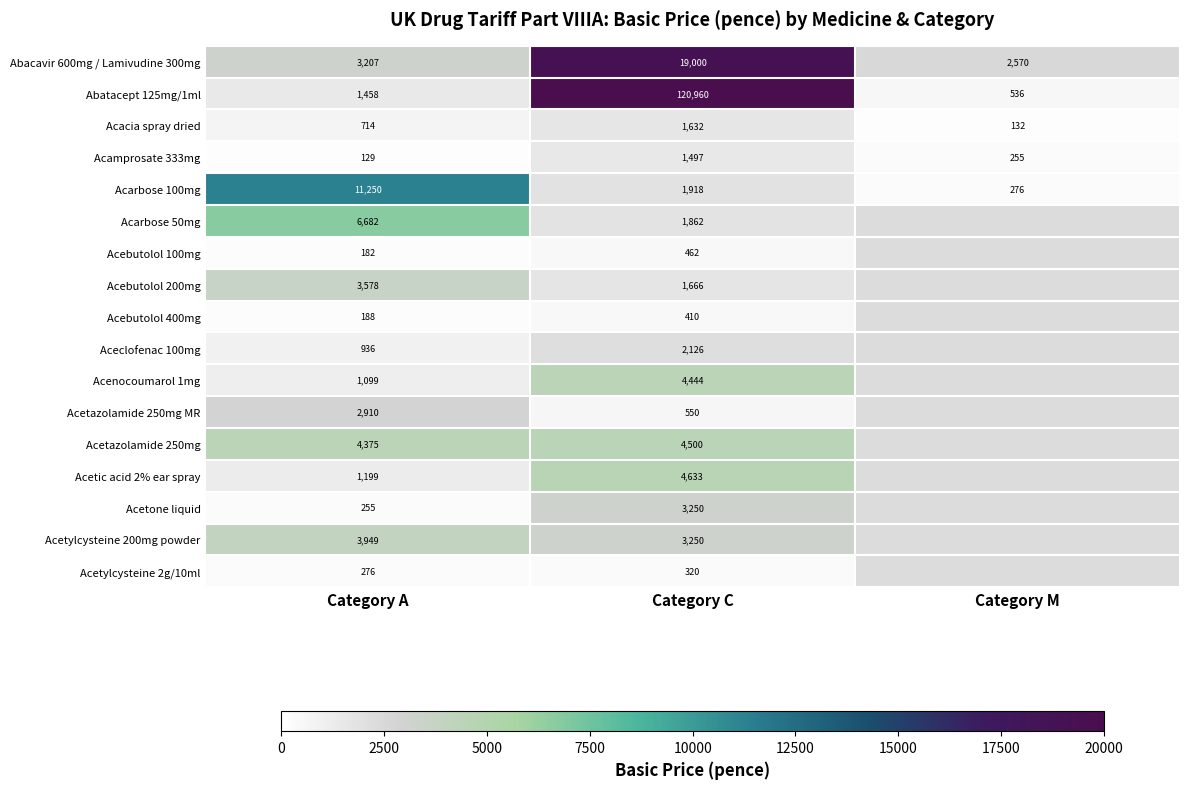

The Abatacept 125mg/1ml series shows 55424.9 at Category C. True or false?

False